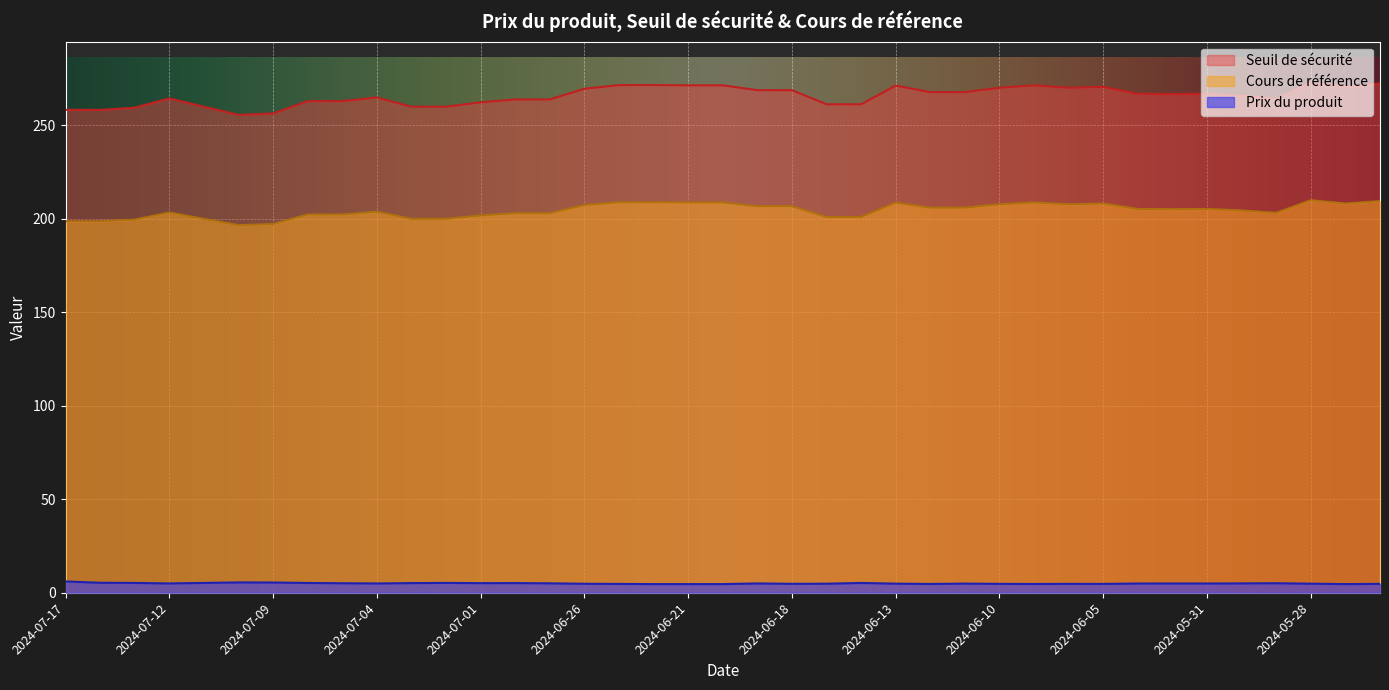

How many values in the Seuil de sécurité series exceed 266?

20